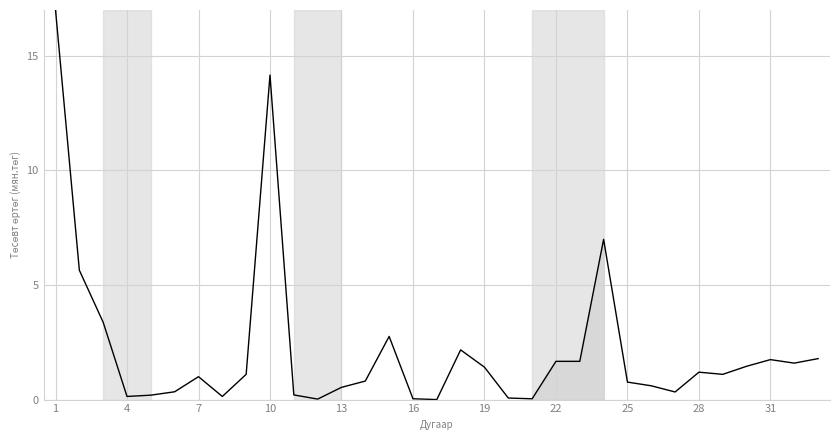

What is the greatest value displayed?

17.0